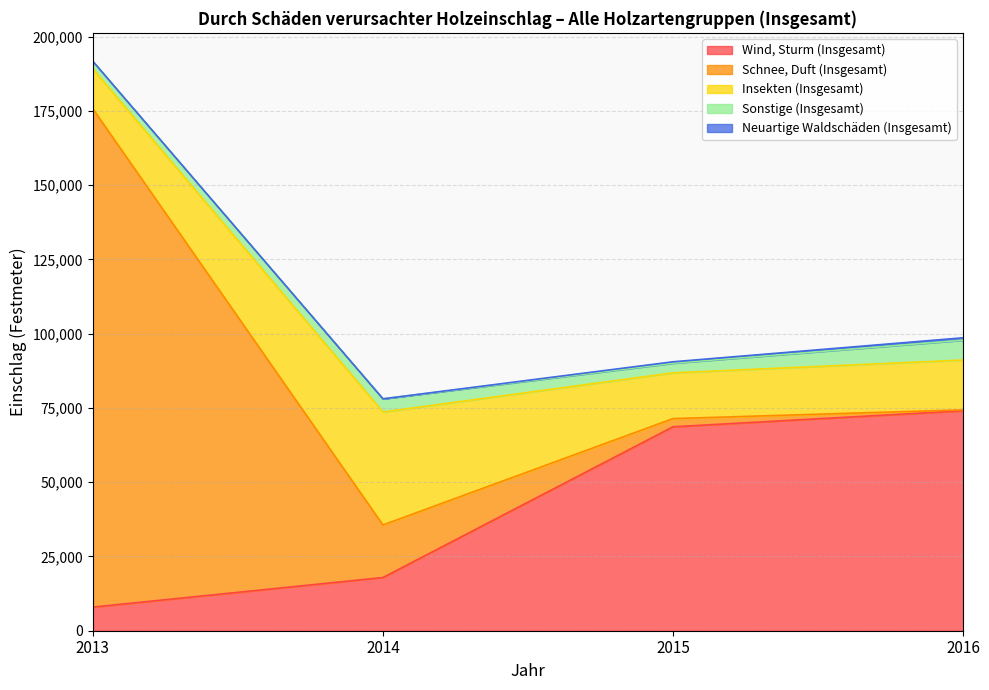

Rank the categories by Sonstige (Insgesamt) value from lowest to highest.

2013, 2015, 2014, 2016